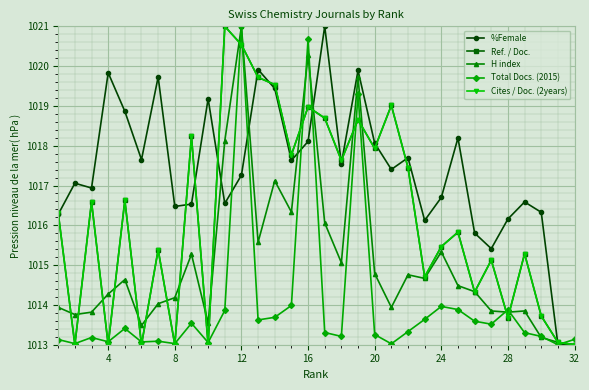

How many lines are shown in the chart?

5